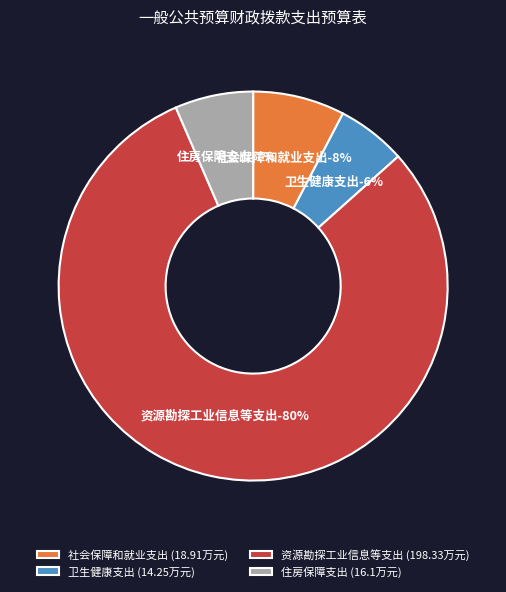

Between 卫生健康支出 and 资源勘探工业信息等支出, which is larger?

资源勘探工业信息等支出